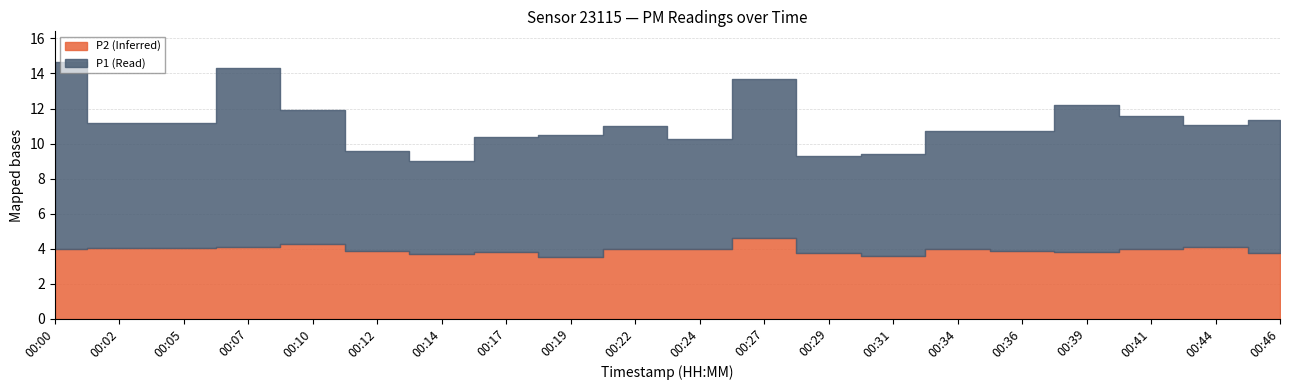

What are all the series names shown in the legend?

P1, P2